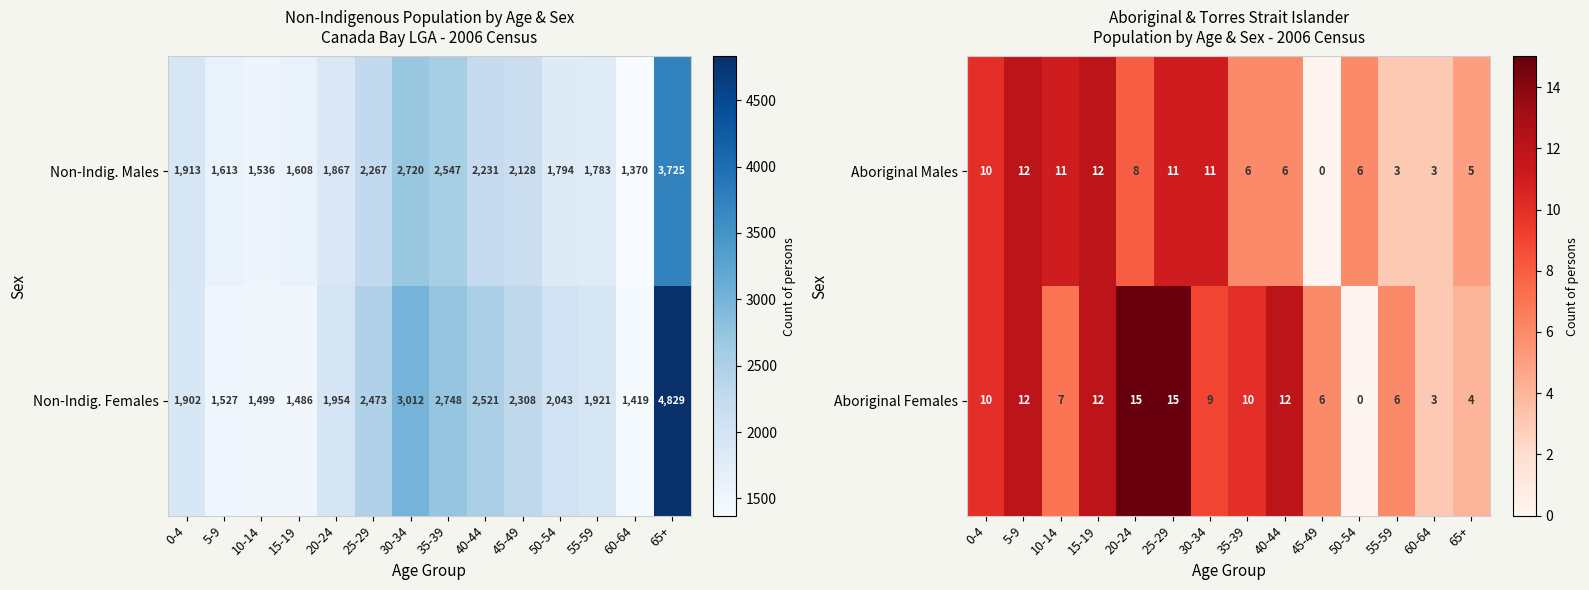

The Aboriginal Females series shows 6 at 45-49. True or false?

True